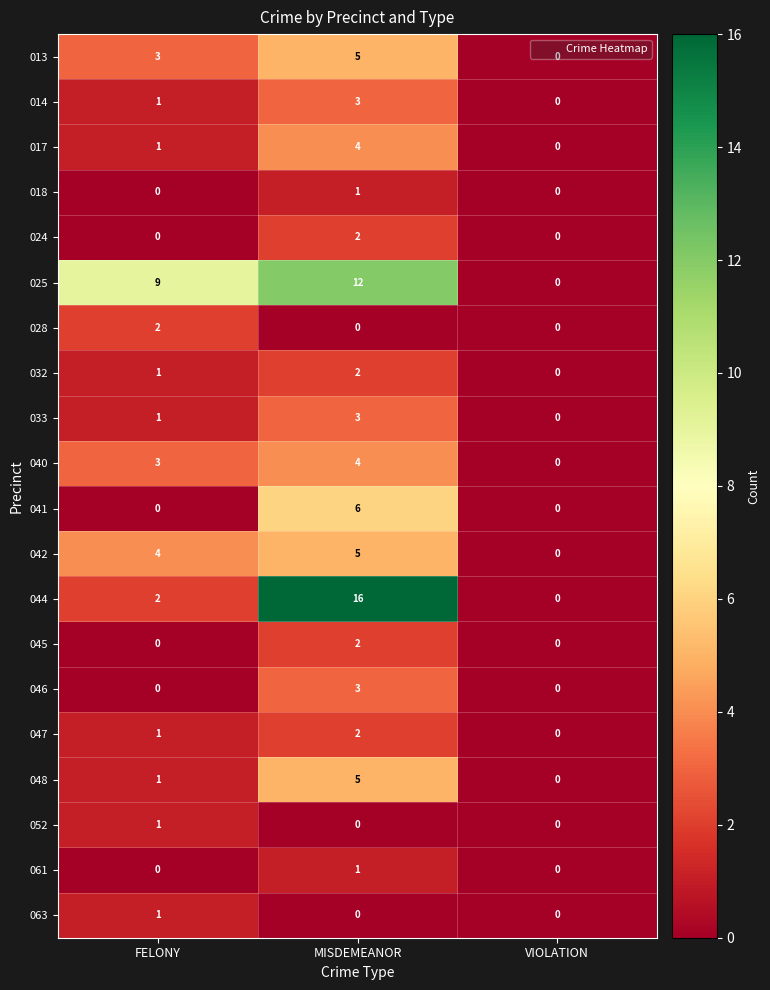

At which category is the sum across all series the highest?

MISDEMEANOR